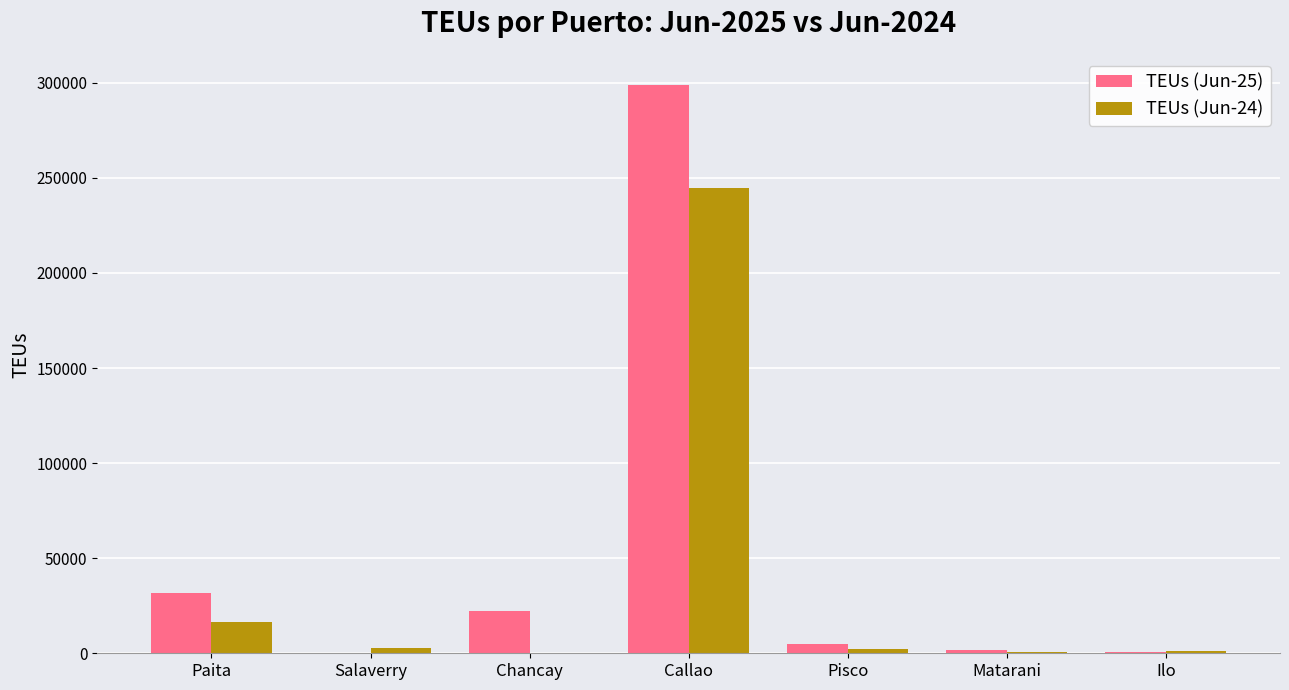

What is the sum of the TEUs (Jun-24) values at Chancay and Paita?

16497